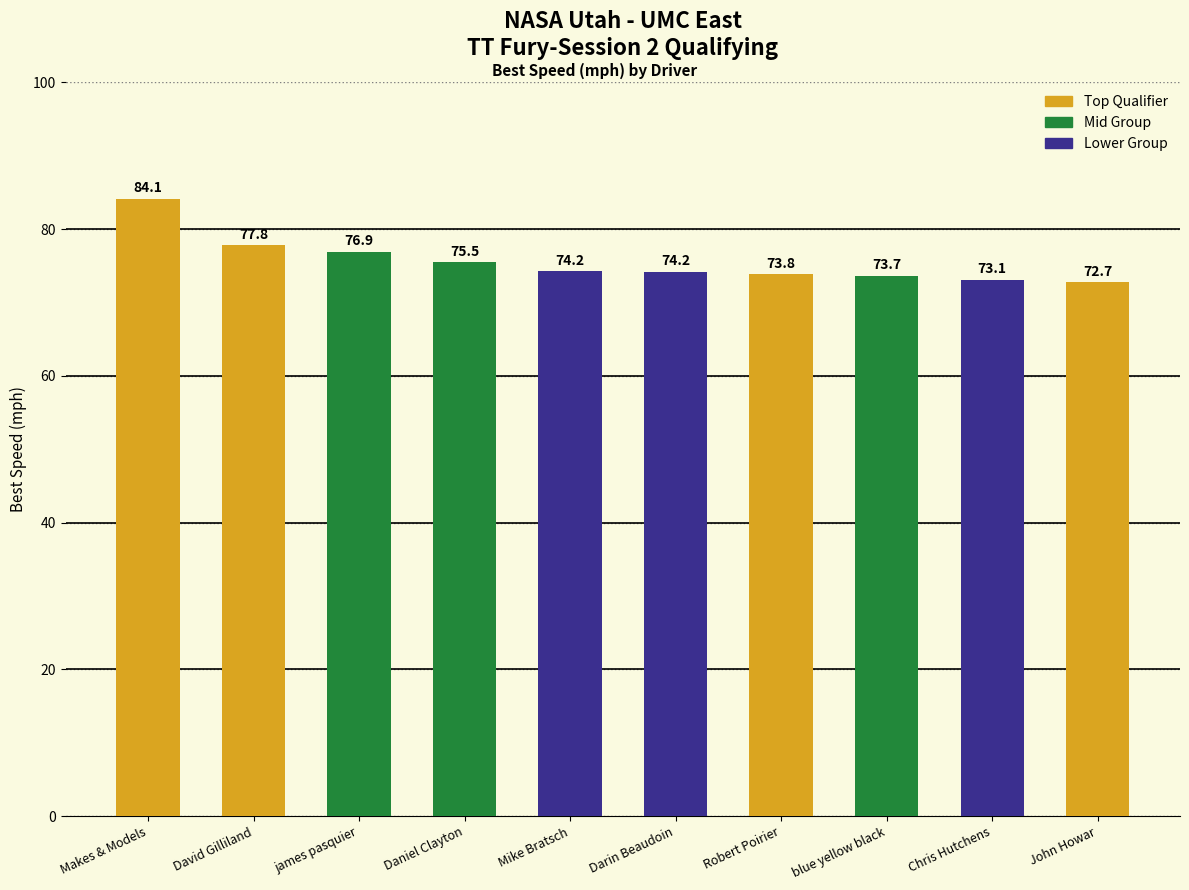

What is the label of the 3rd bar from the left?

james pasquier